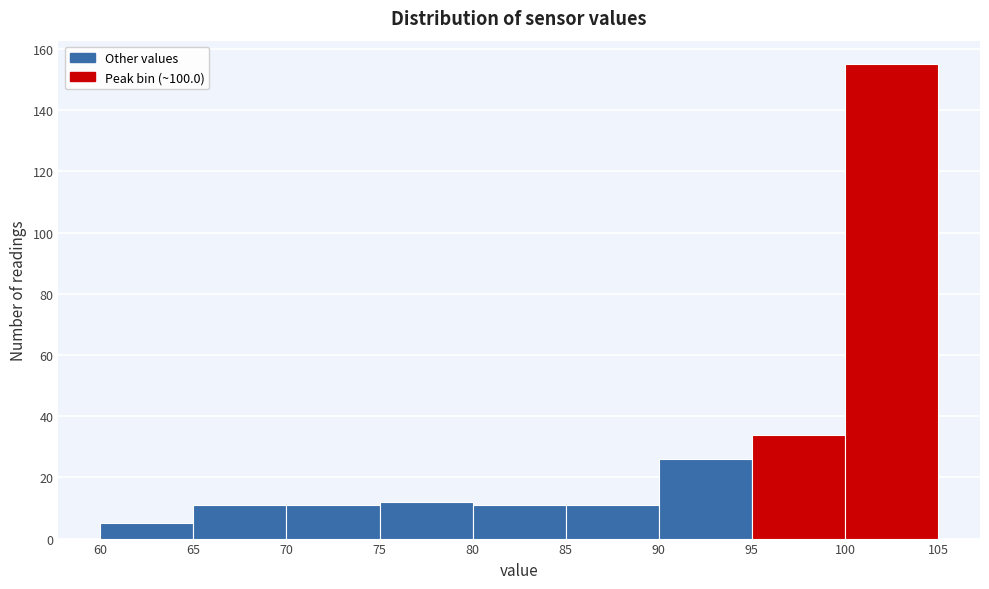

Reading left to right, list every bar in this chart as the range it spans on the x-axis followed by its height. The values are not printed on the chart, so give them approximately, as read against the axis.

60 to 65: 6
65 to 70: 12
70 to 75: 12
75 to 80: 12
80 to 85: 12
85 to 90: 12
90 to 95: 26
95 to 100: 34
100 to 105: 156